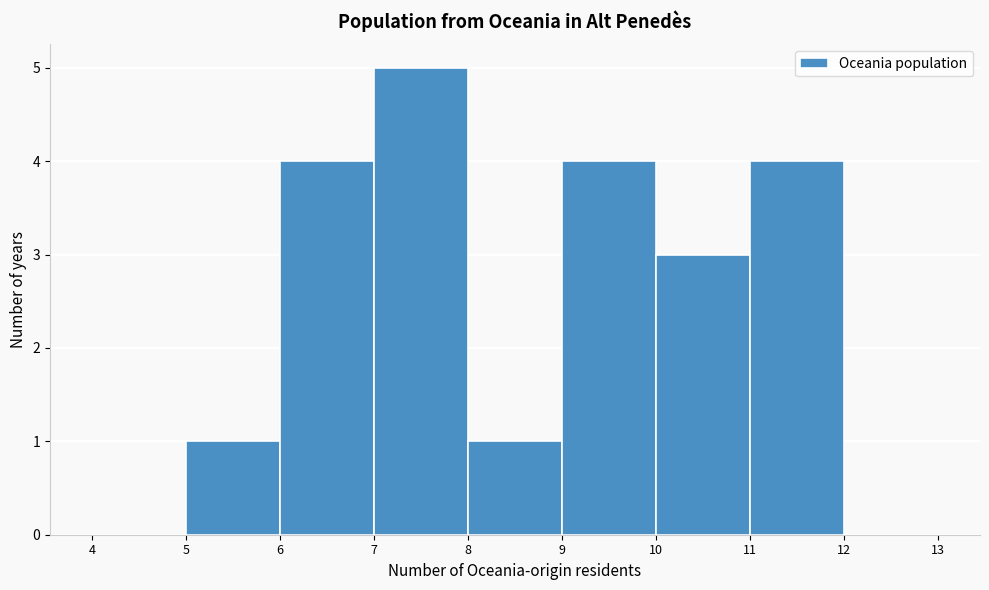

How tall is the bar that spans 5 to 6 on the x-axis? The values are not printed on the chart, so give them approximately, as read against the axis.

1